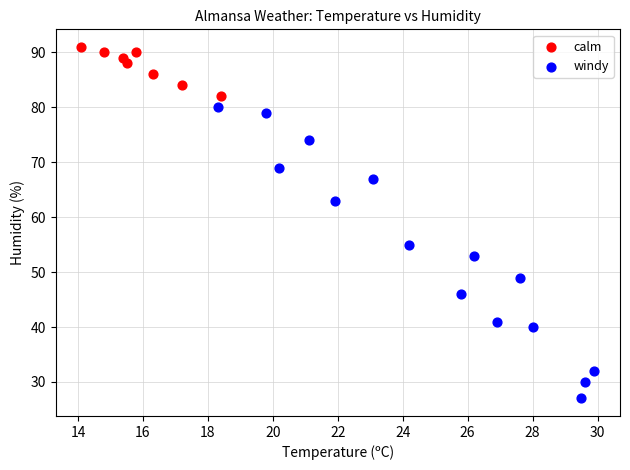

Which series has the largest Y range (max minus min)?

windy